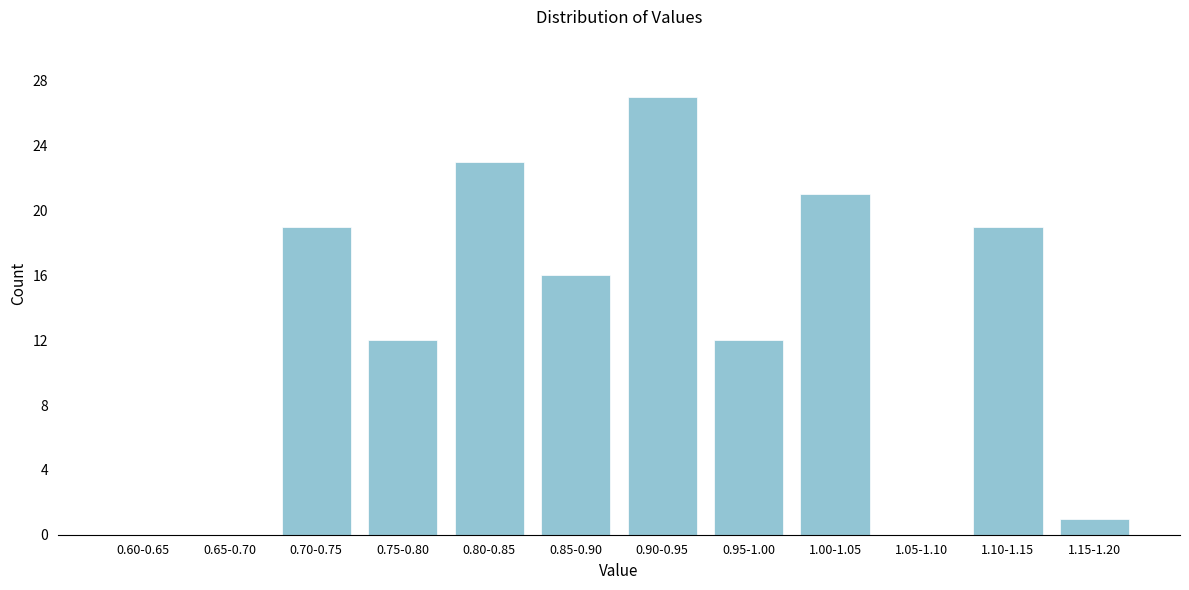

Reading left to right, list all the values displayed in this chart.

0.60-0.65=0	0.65-0.70=0	0.70-0.75=19	0.75-0.80=12	0.80-0.85=23	0.85-0.90=16	0.90-0.95=27	0.95-1.00=12	1.00-1.05=21	1.05-1.10=0	1.10-1.15=19	1.15-1.20=1